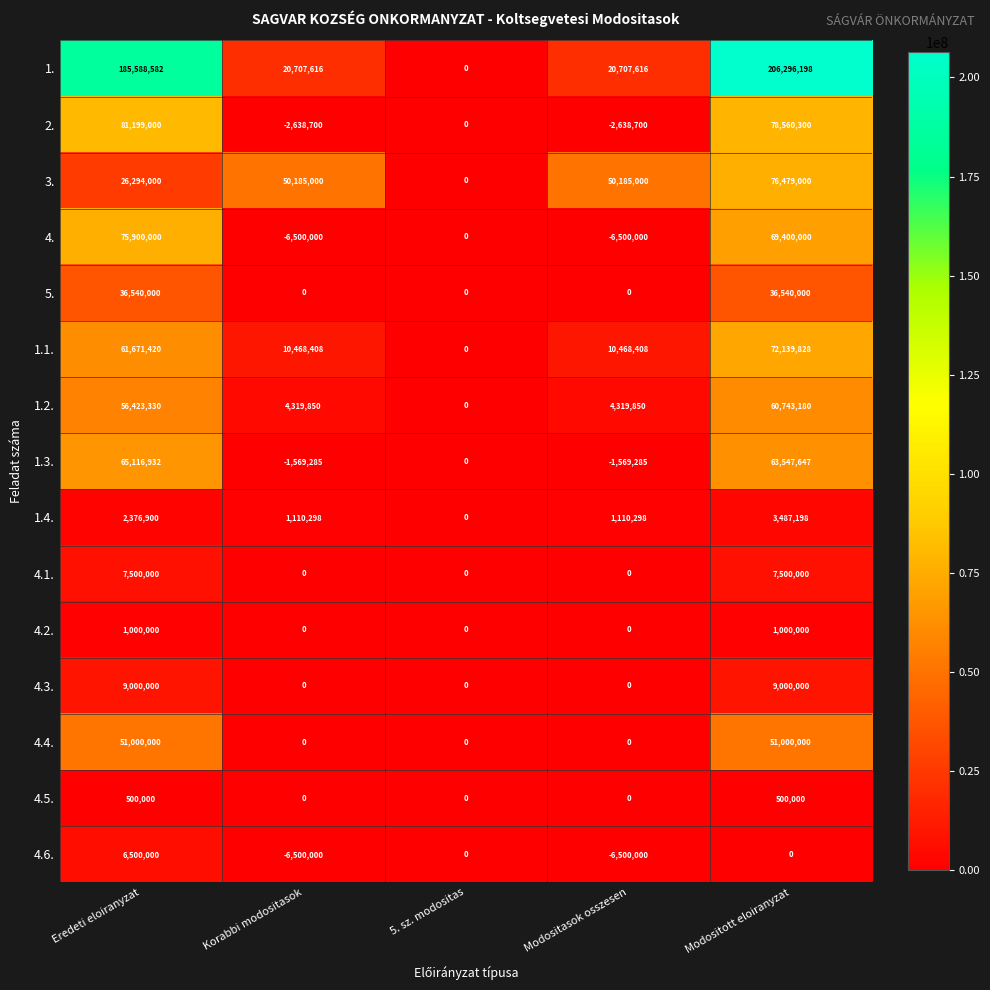

The value of 1.2. at 5. sz. modositas is -23072325. True or false?

False